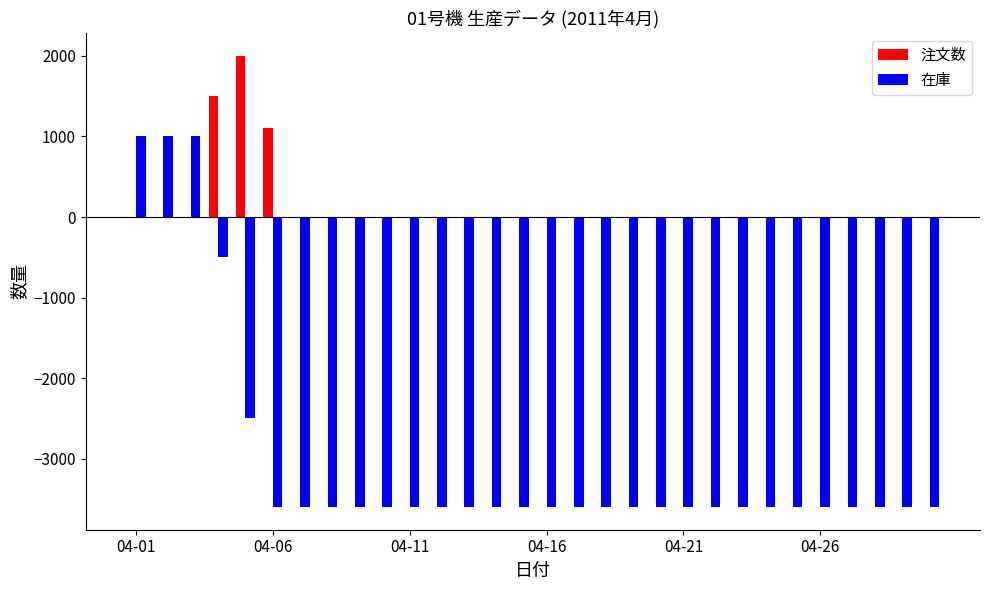

What is the maximum value shown in the chart?

2000